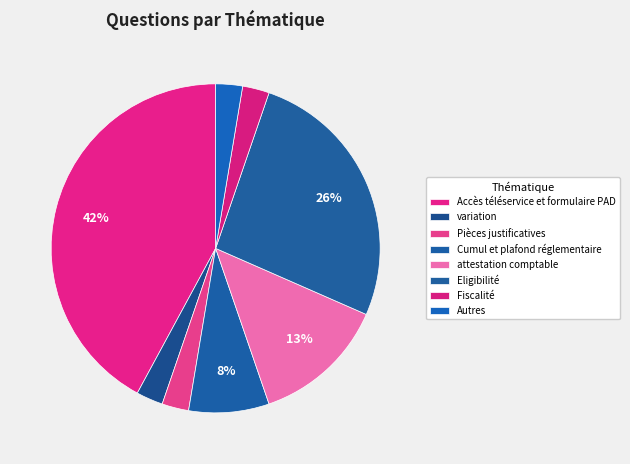

Count the number of slices in the pie.

8